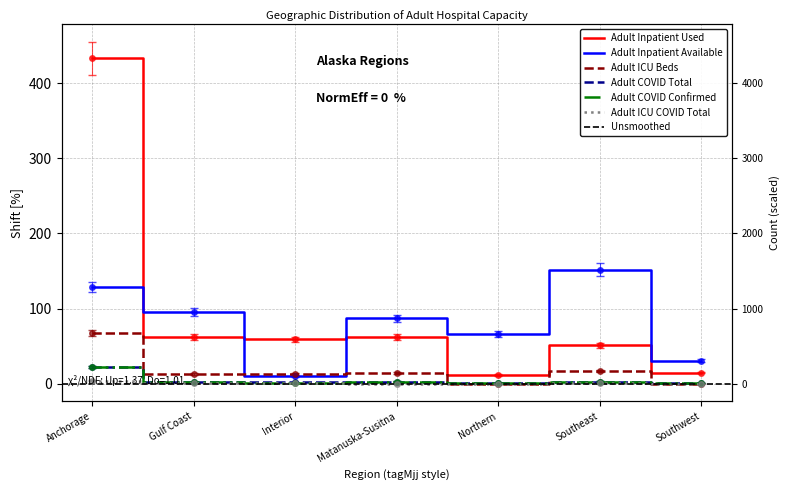

After their last crossing, which series has the higher values: Adult ICU Beds or Adult Inpatient Available?

Adult Inpatient Available